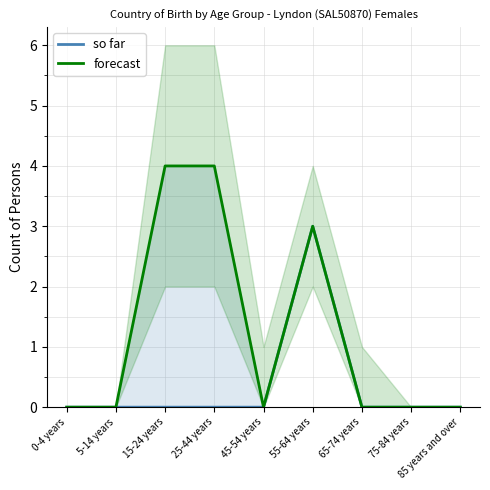

What is the difference between the highest and lowest values at 25-44 years?

4